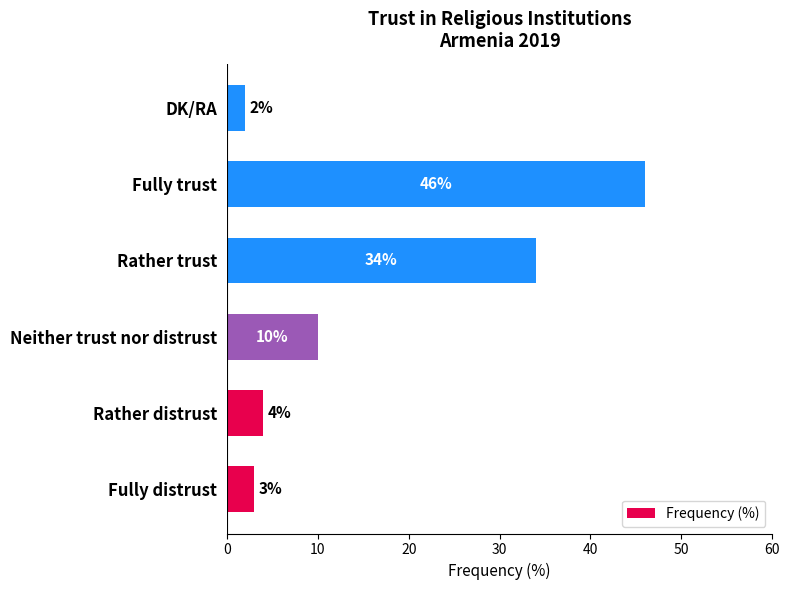

Where is the data nearest to the value 24?

Rather trust